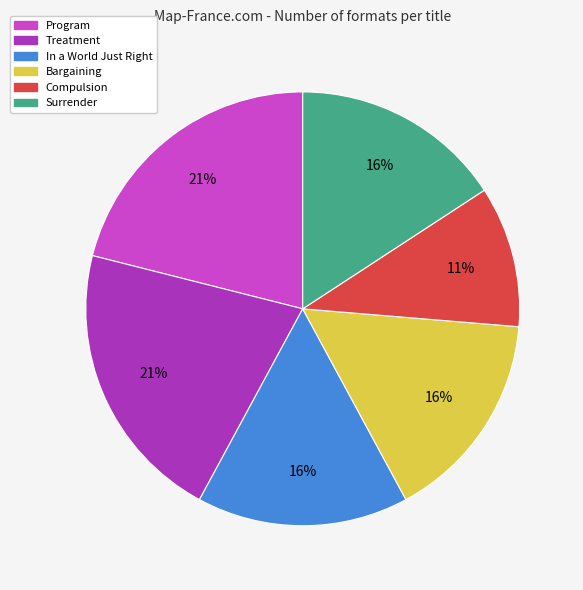

Which category has the smallest portion of the pie?

Compulsion